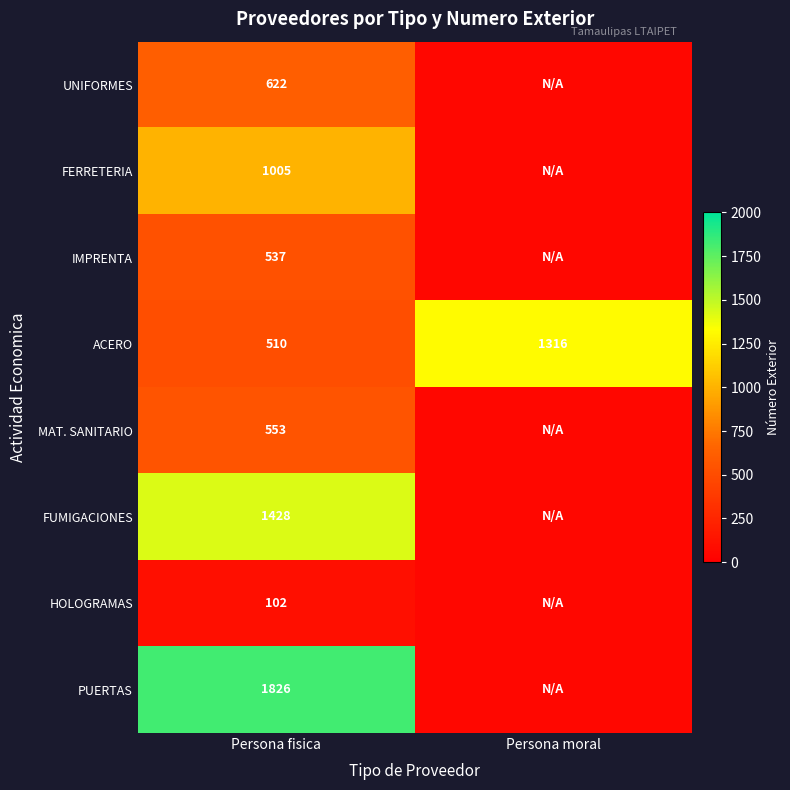

What is the sum of all ACERO values?

1826